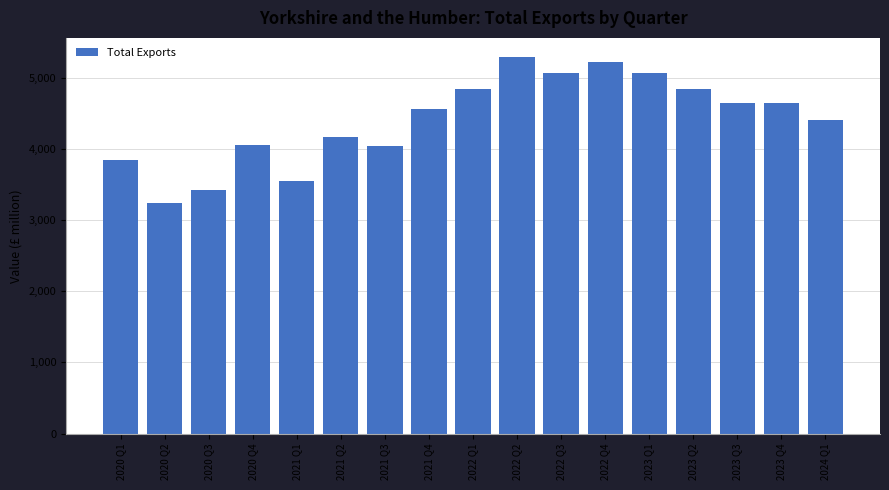

Approximately how many times larger is the value at 2020 Q1 compared to 2022 Q3?

0.8